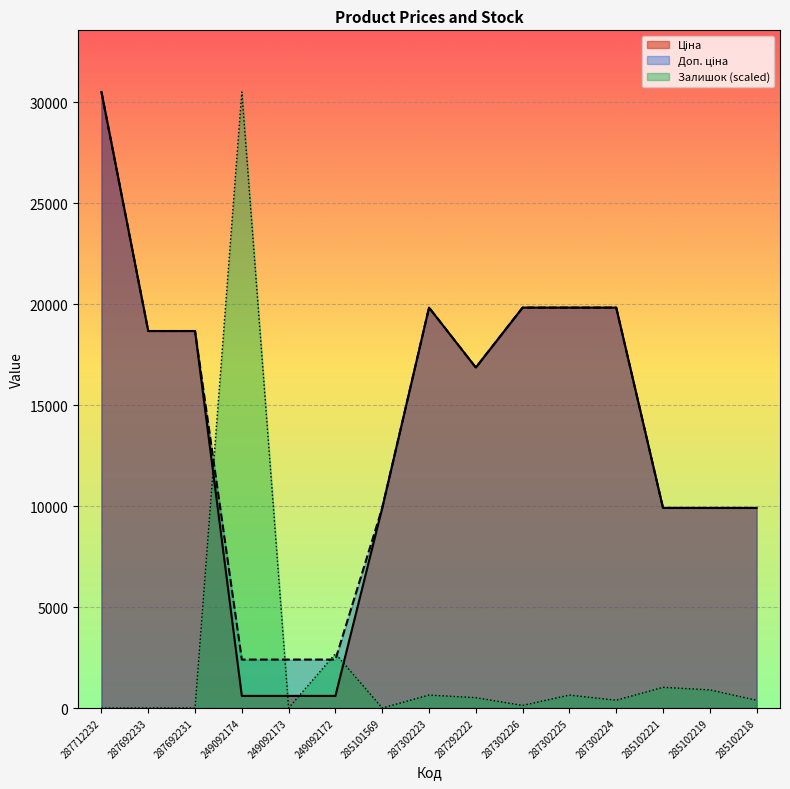

How many values in the Ціна series exceed 16863?

8